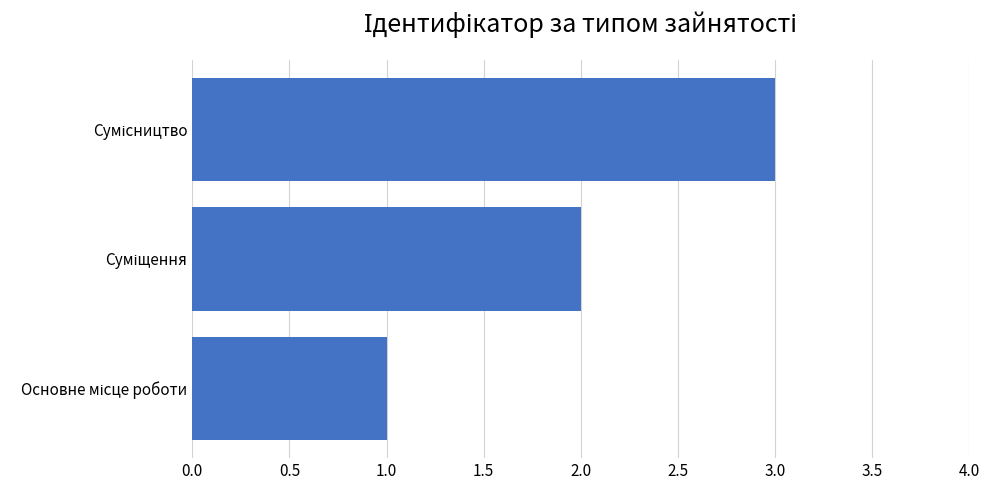

What is the sum of all values?

6